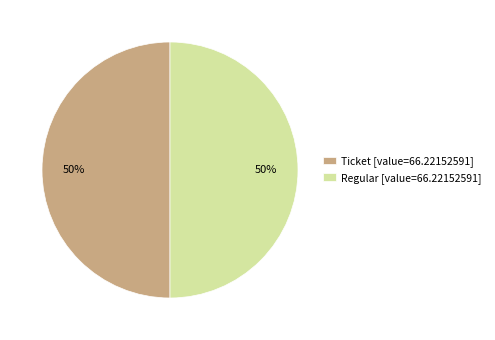

The Ticket [value=66.22152591] slice represents 62% of the pie. True or false?

False